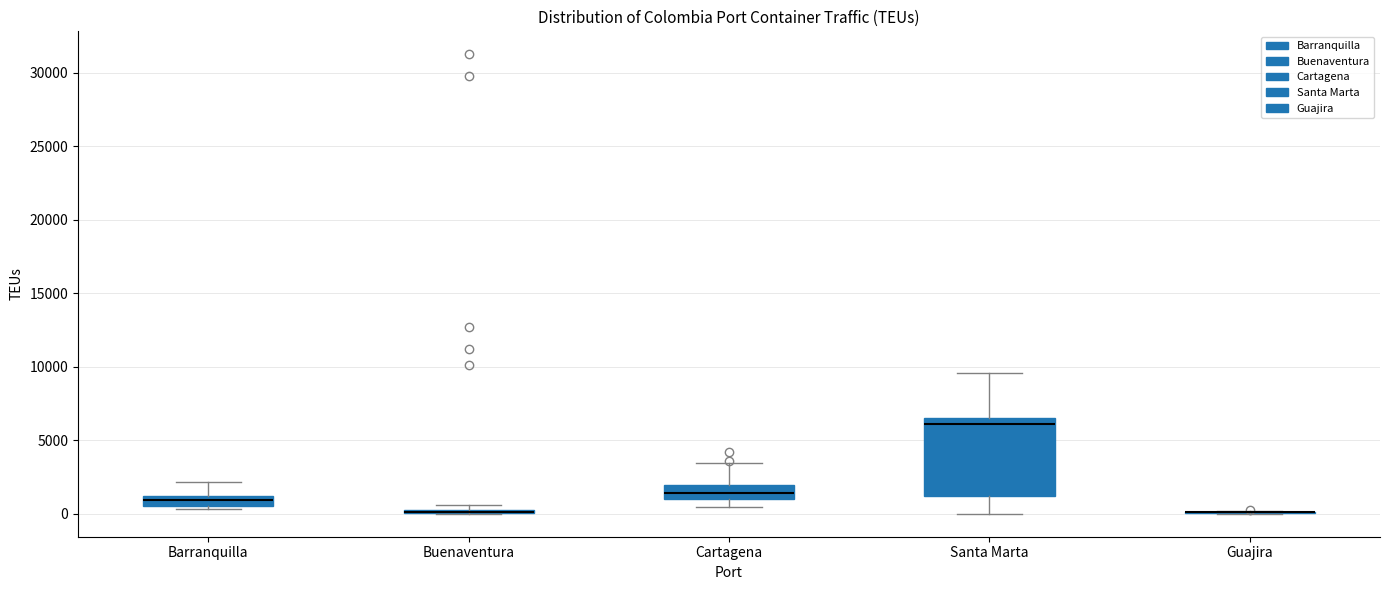

Which box is the tallest, from its lower edge to its upper edge?

Santa Marta